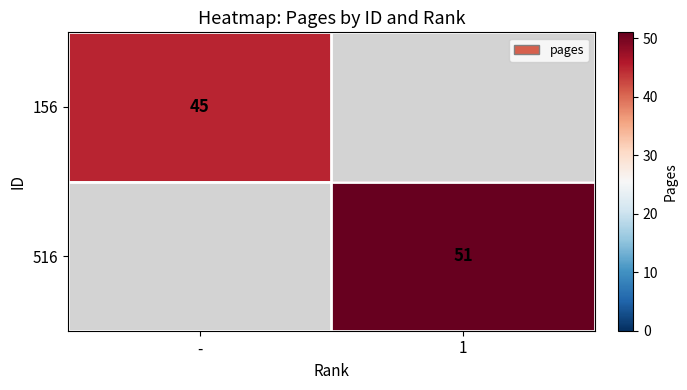

True or false: 156 has a value of 45 at -.

True